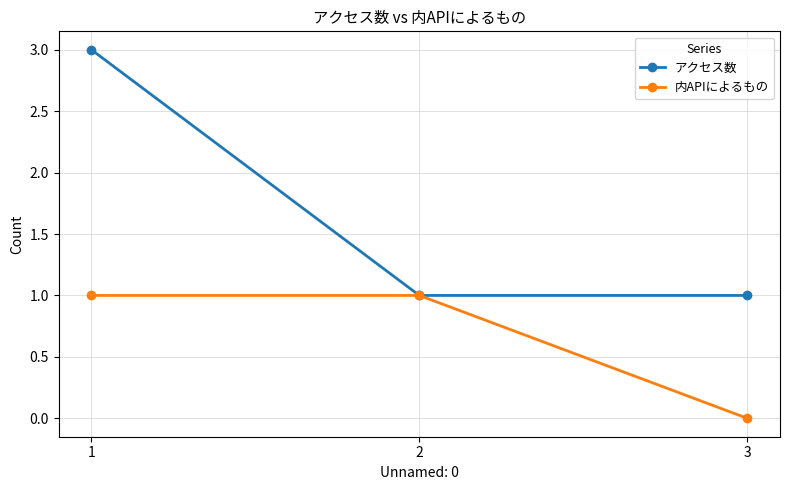

List the series in order of their overall mean, highest first.

アクセス数, 内APIによるもの